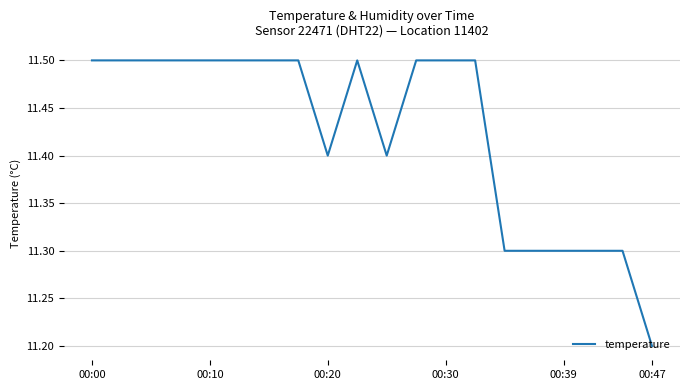

What is the smallest value displayed?

11.2